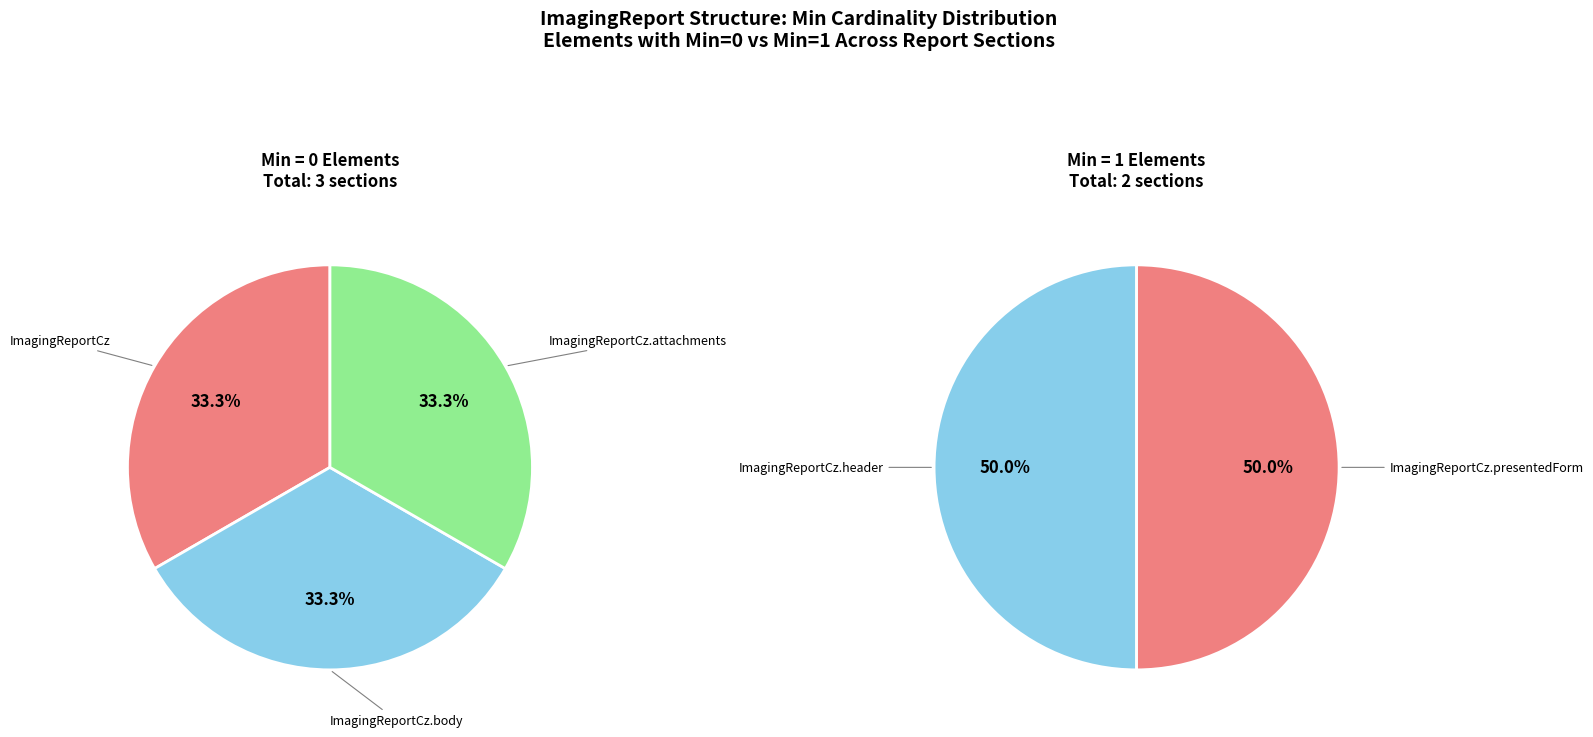

True or false: ImagingReportCz.header accounts for 58% of the total.

False